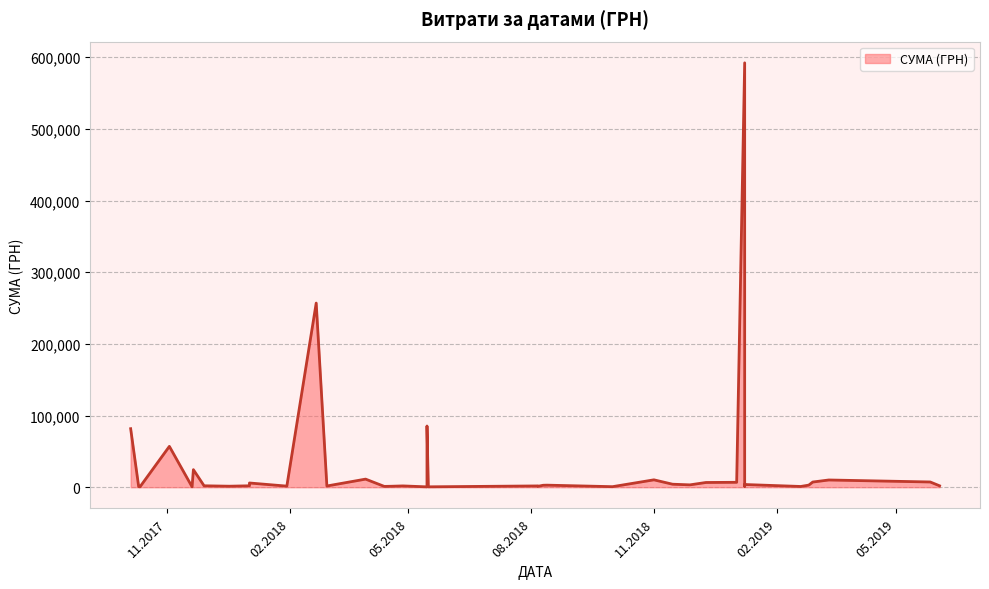

What is the label of the 40th point from the left?

05.10.2017